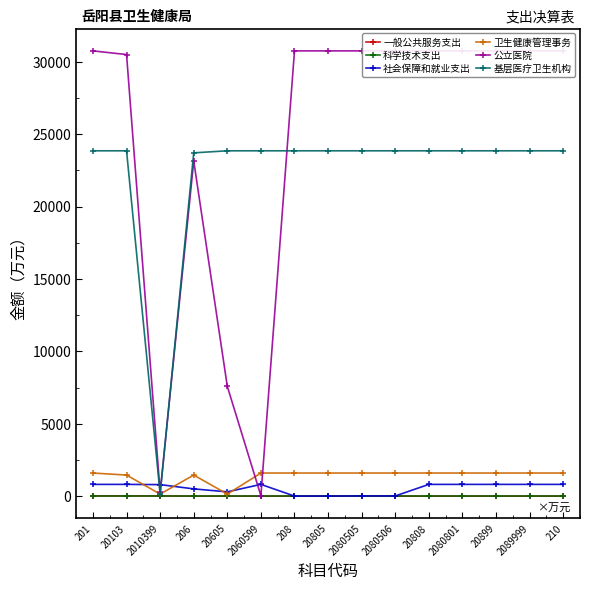

Where is 一般公共服务支出 nearest to the value 5?

206